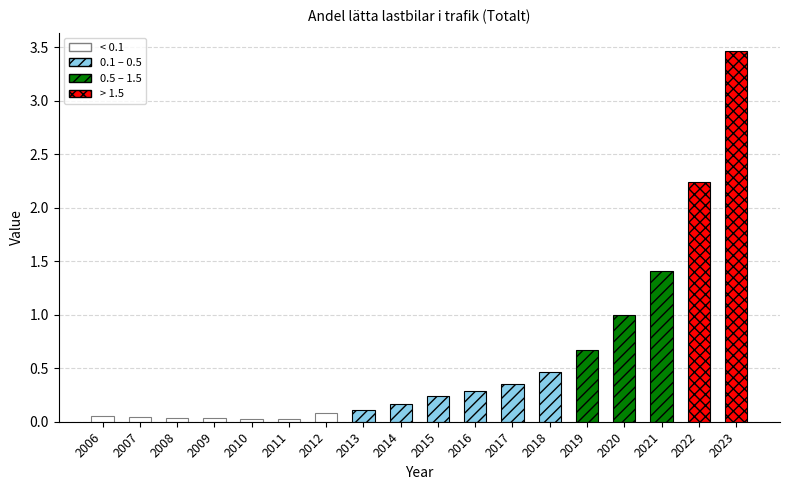

Are the bars horizontal?

No